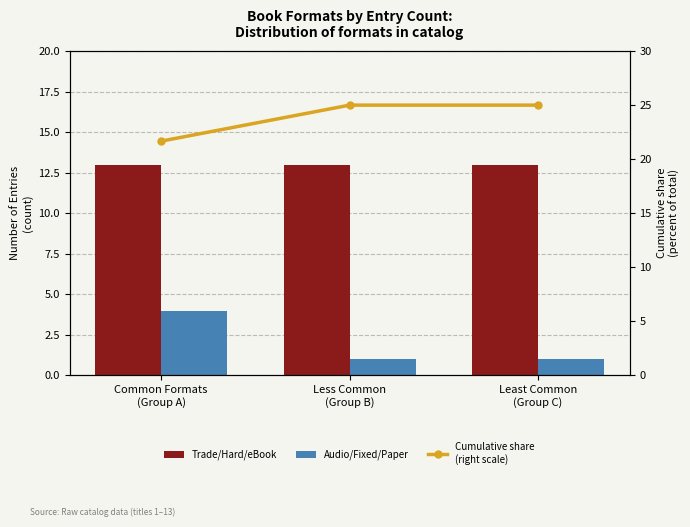

Rank the categories by Audio/Fixed/Paper value from lowest to highest.

Less Common
(Group B), Least Common
(Group C), Common Formats
(Group A)